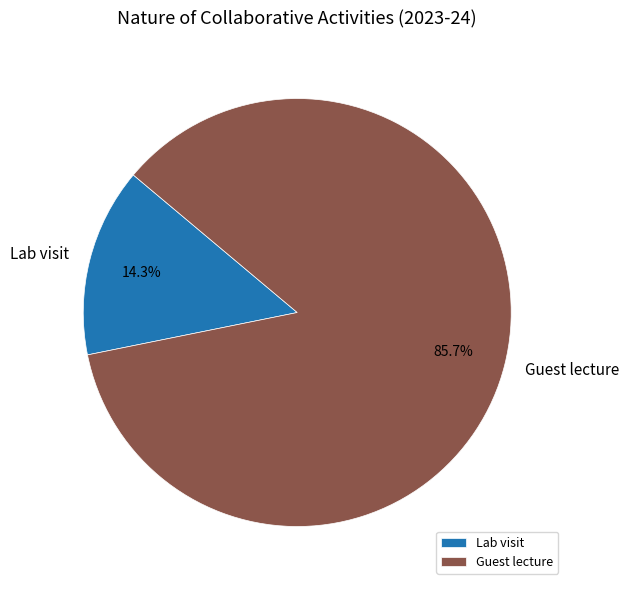

Count the number of slices in the pie.

2